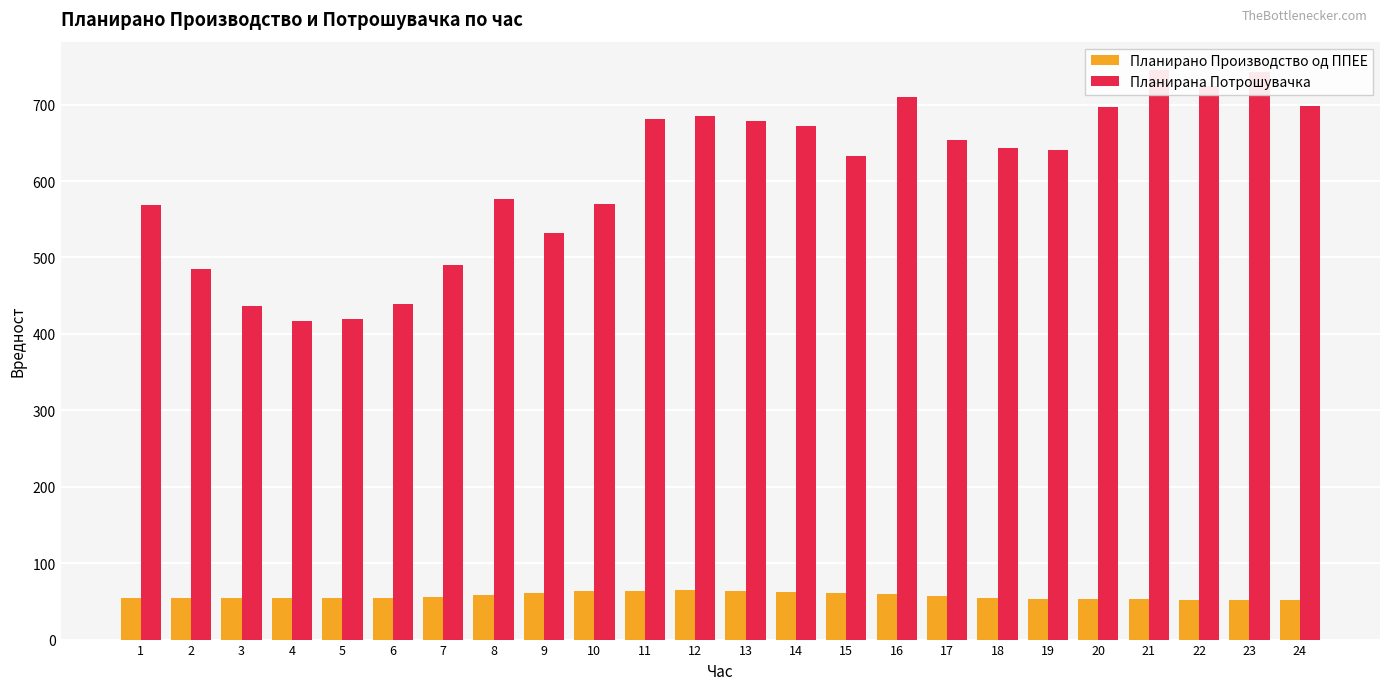

True or false: Планирано Производство од ППЕЕ has a value of 60.9 at 9.

True